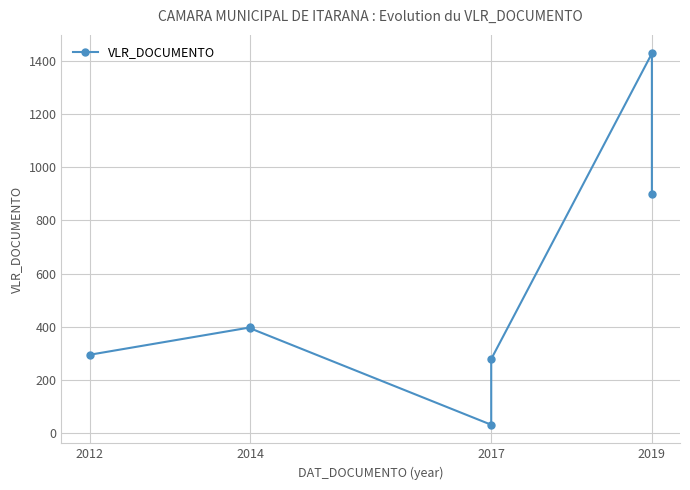

What is the sum of all values?

3725.7